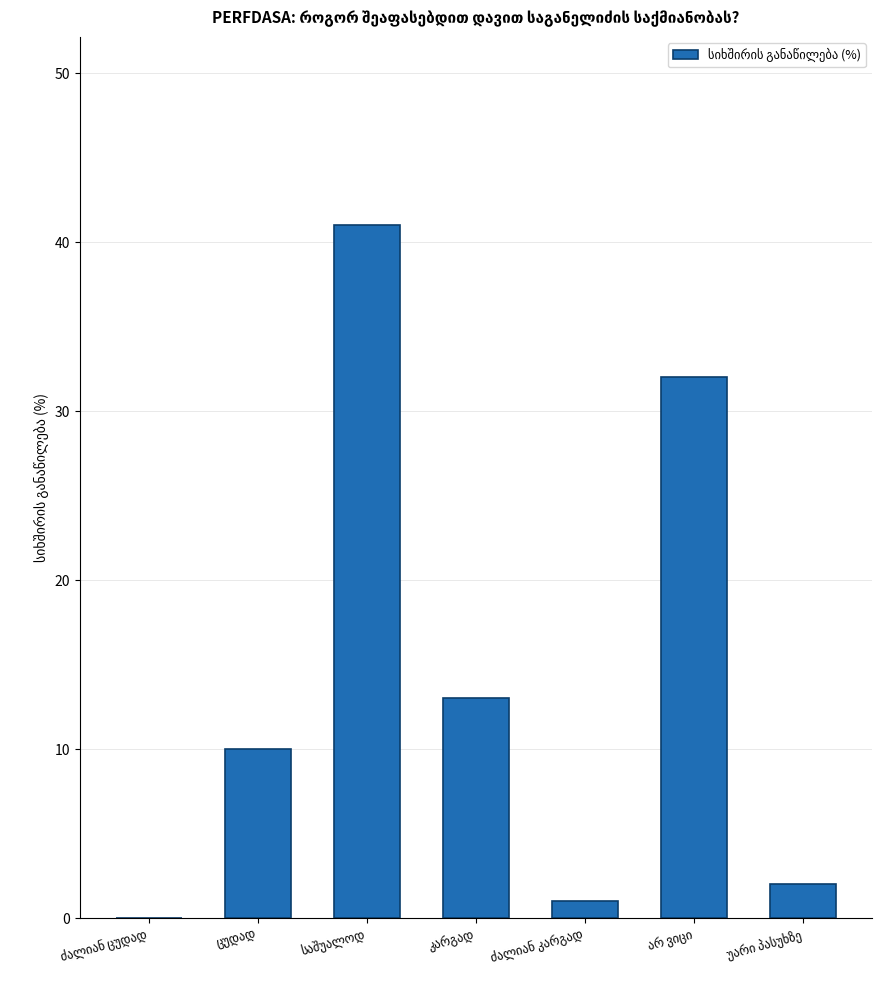

What is the greatest value displayed?

41